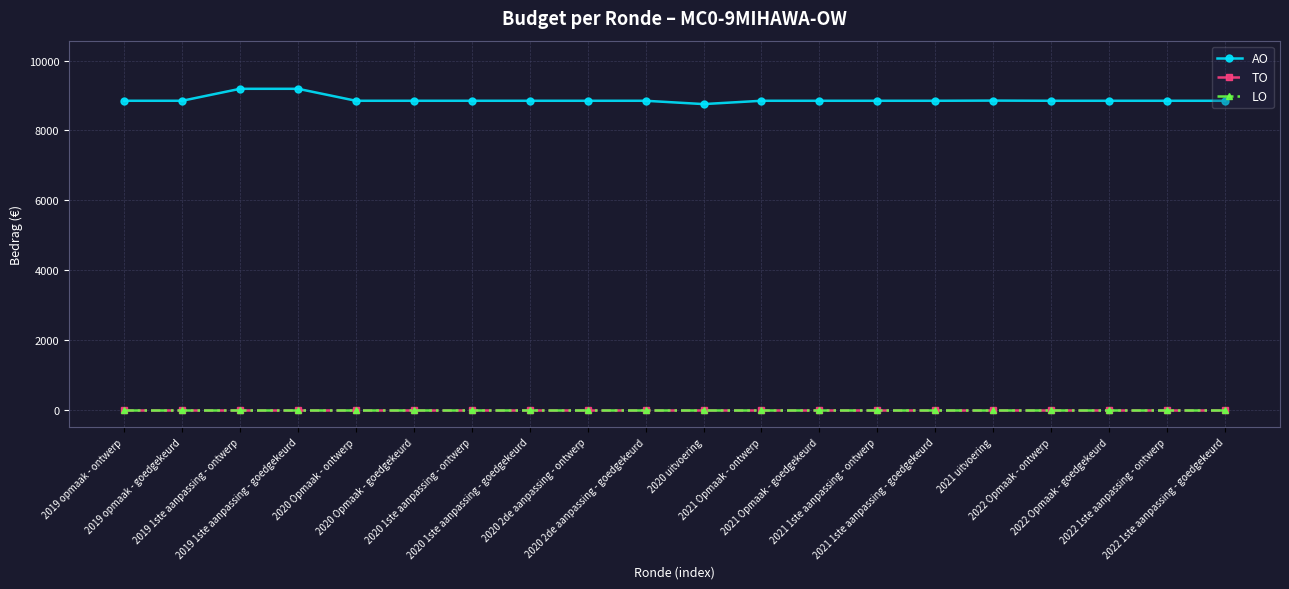

Is this an area chart (filled region under the line)?

No